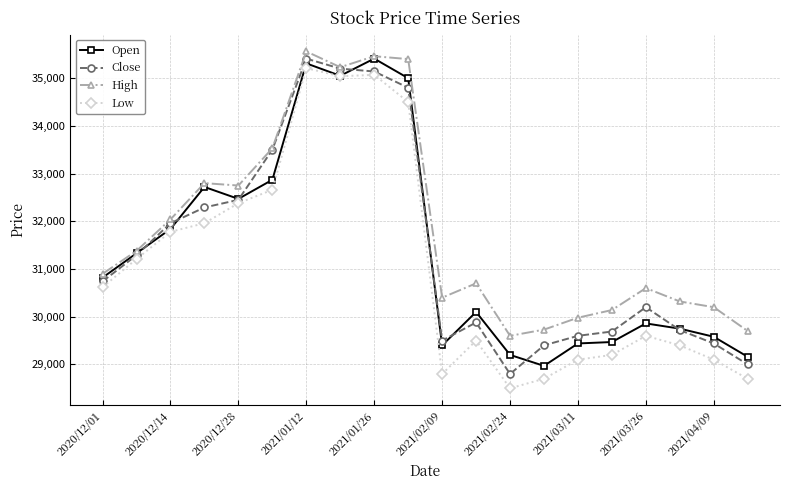

Which series ends up on top after the final intersection of Close and Open?

Open